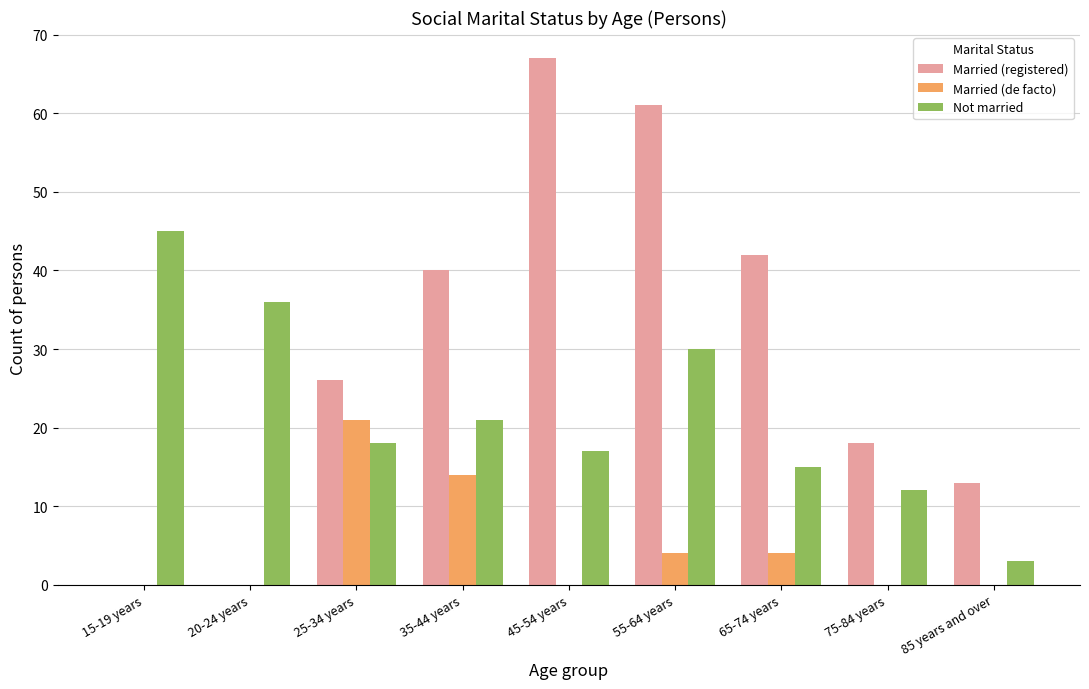

Reading left to right, extract all data points from this chart.

Married (registered): 0	0	26	40	67	61	42	18	13
Married (de facto): 0	0	21	14	0	4	4	0	0
Not married: 45	36	18	21	17	30	15	12	3